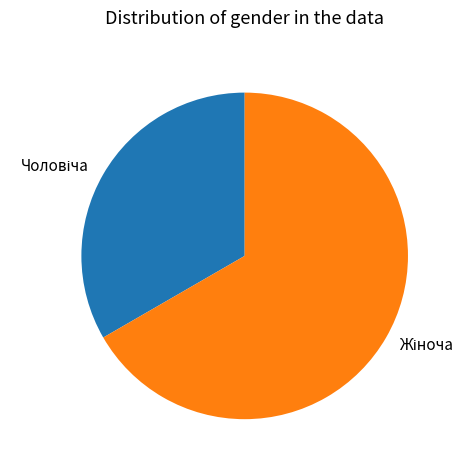

Is there a majority slice in this chart?

Yes